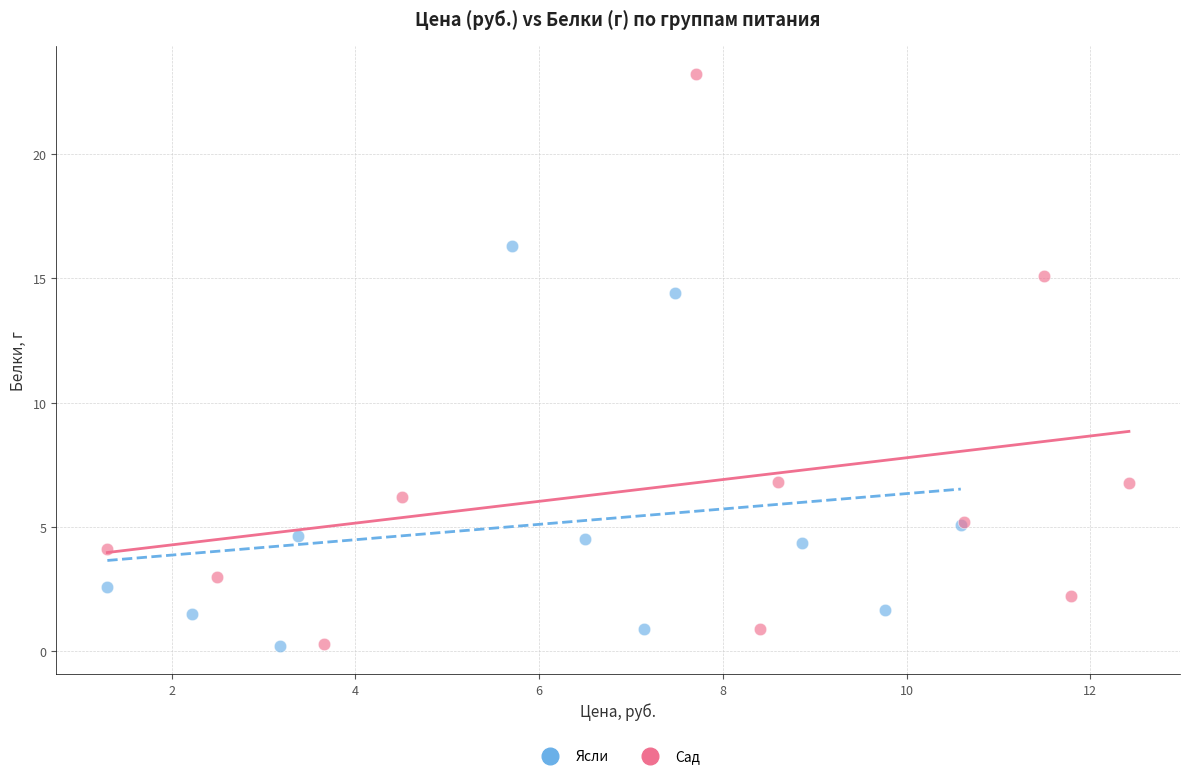

Which series reaches the maximum Y coordinate?

Сад